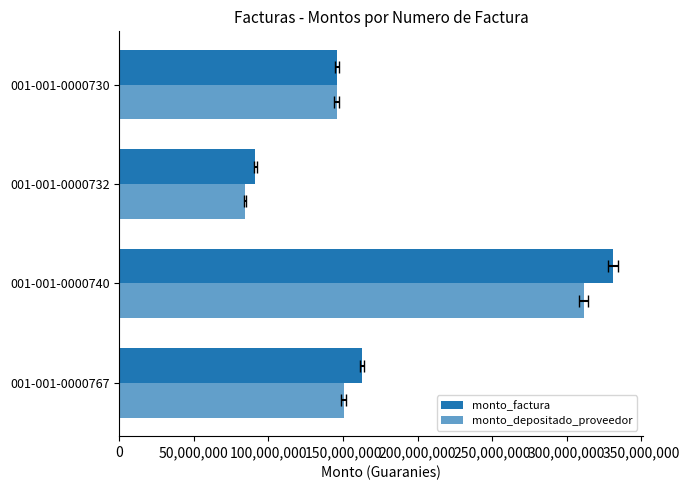

What is the greatest value displayed?

330795036